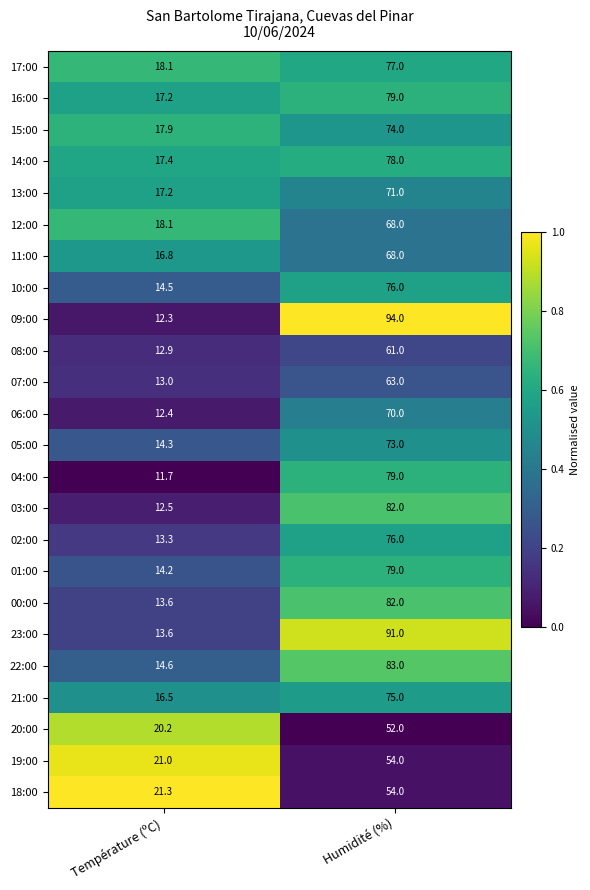

What is the sum of the 02:00 values at Température (ºC) and Humidité (%)?

89.3